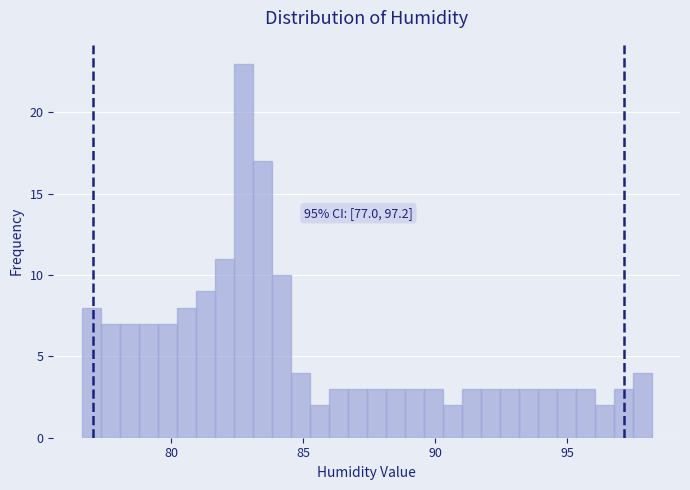

Read against the x-axis, roughly where is the centre of the tallest bar?

82.5